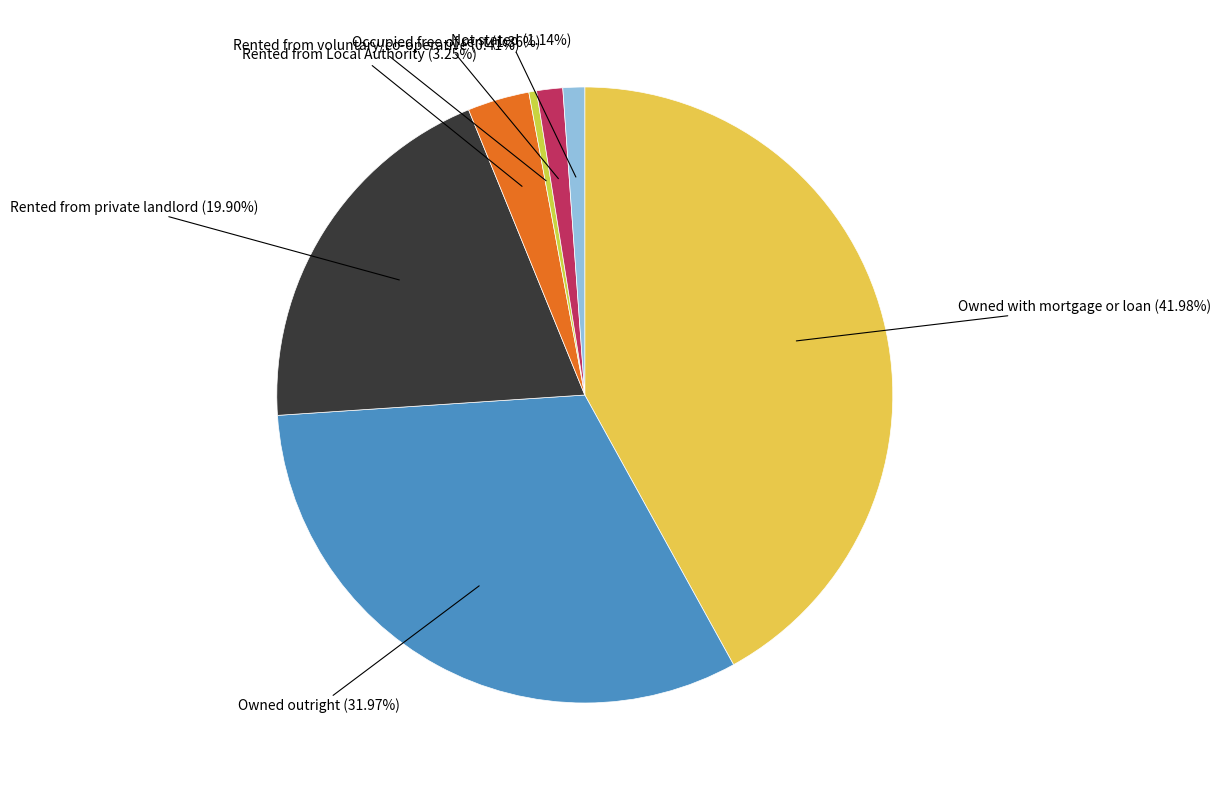

Count the number of slices in the pie.

7